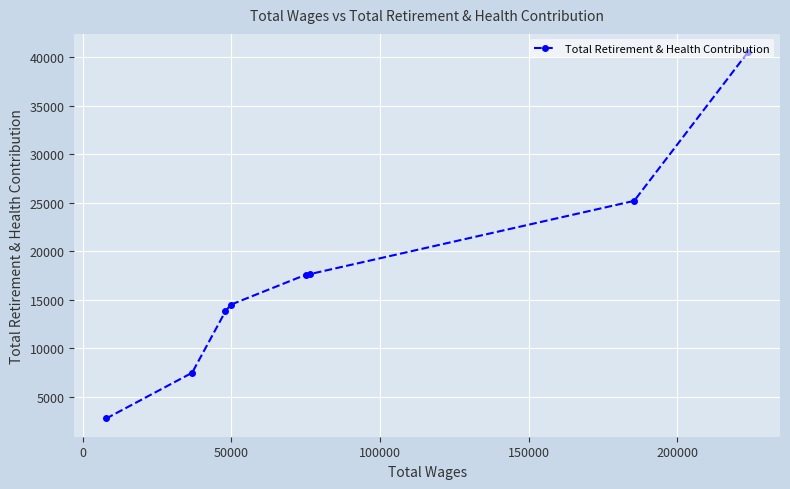

What is the smallest value displayed?

2790